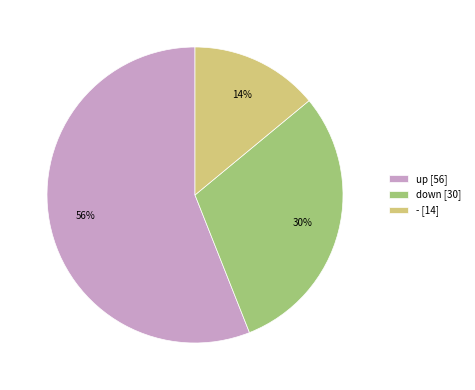

Approximately how many times larger is the value at up compared to -?

4.0